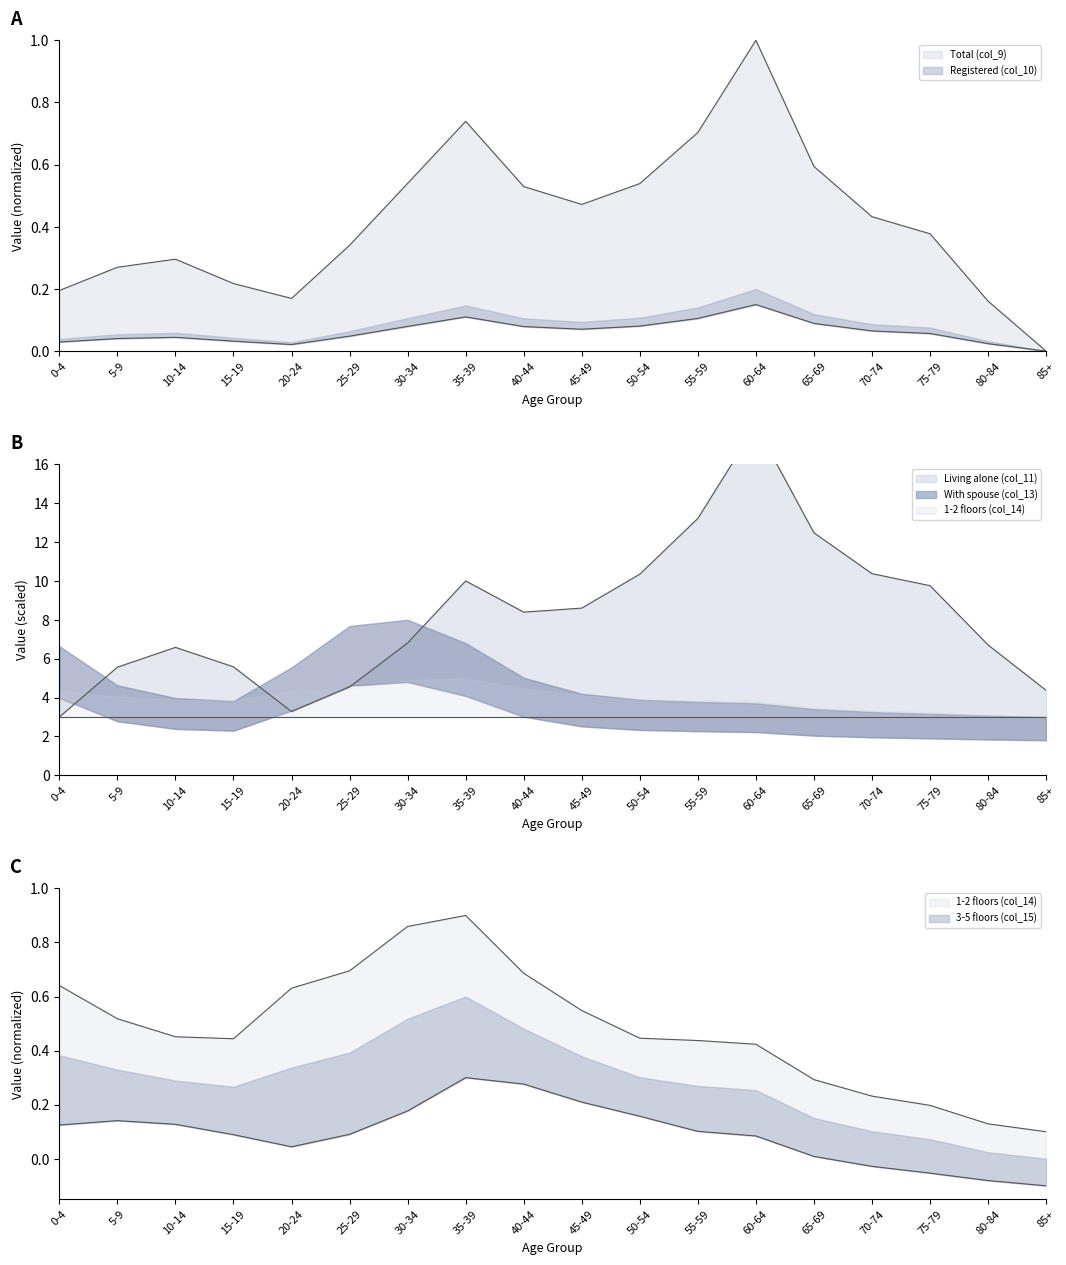

What is the minimum value for 3-5 floors (col_15)?

-0.1